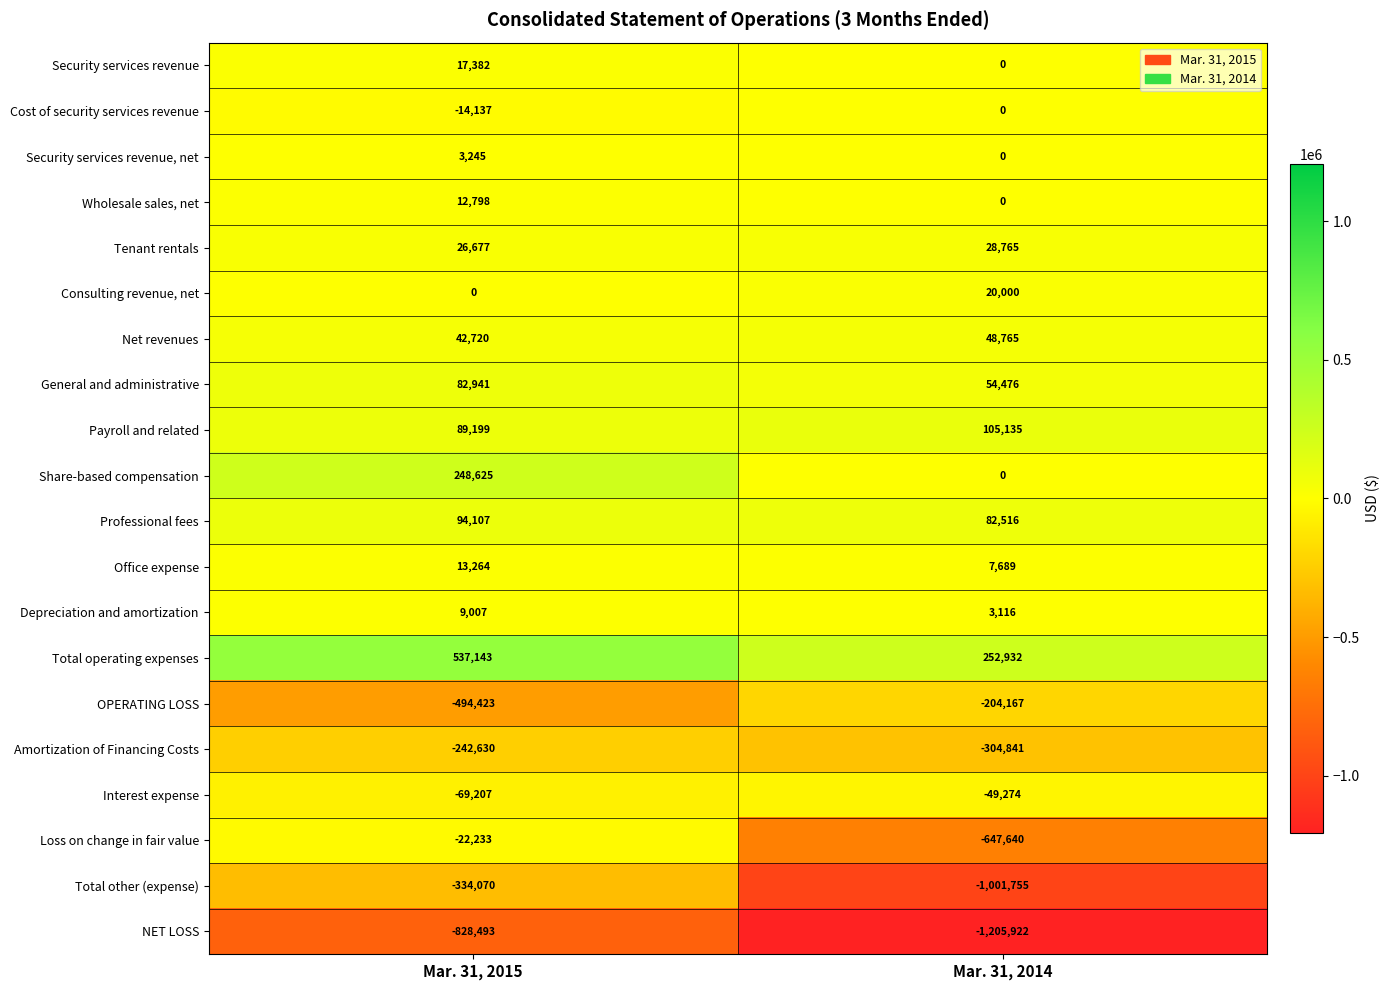

Which series has the largest total across all categories?

Total operating expenses